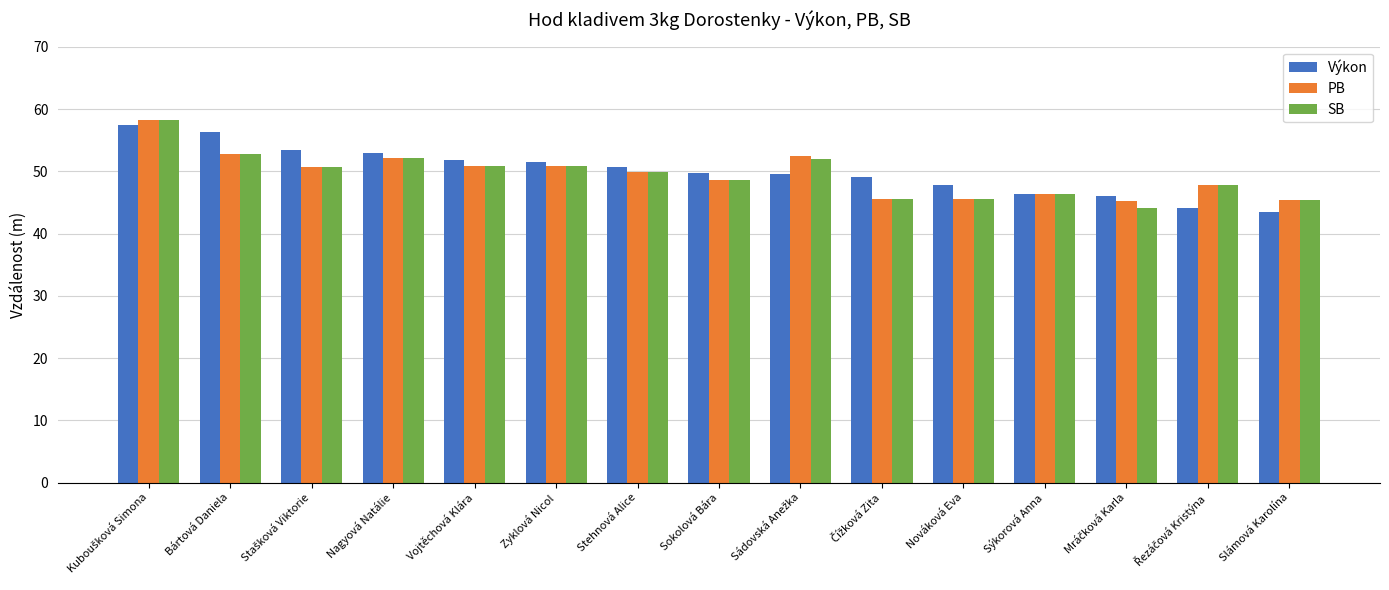

What is the total value across all series at Zyklová Nicol?

153.2